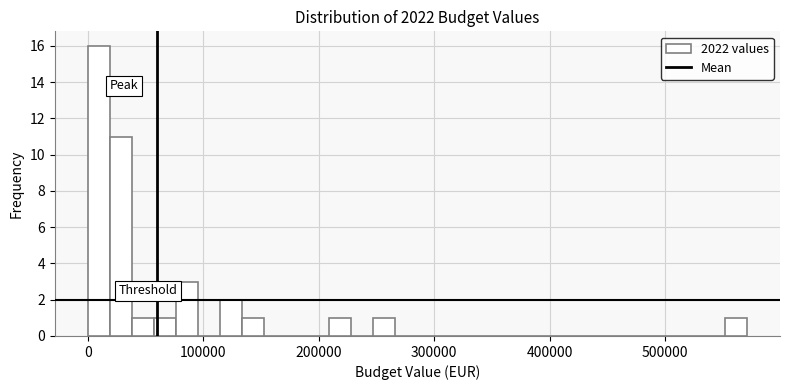

Read against the x-axis, roughly where is the centre of the tallest bar?

10000